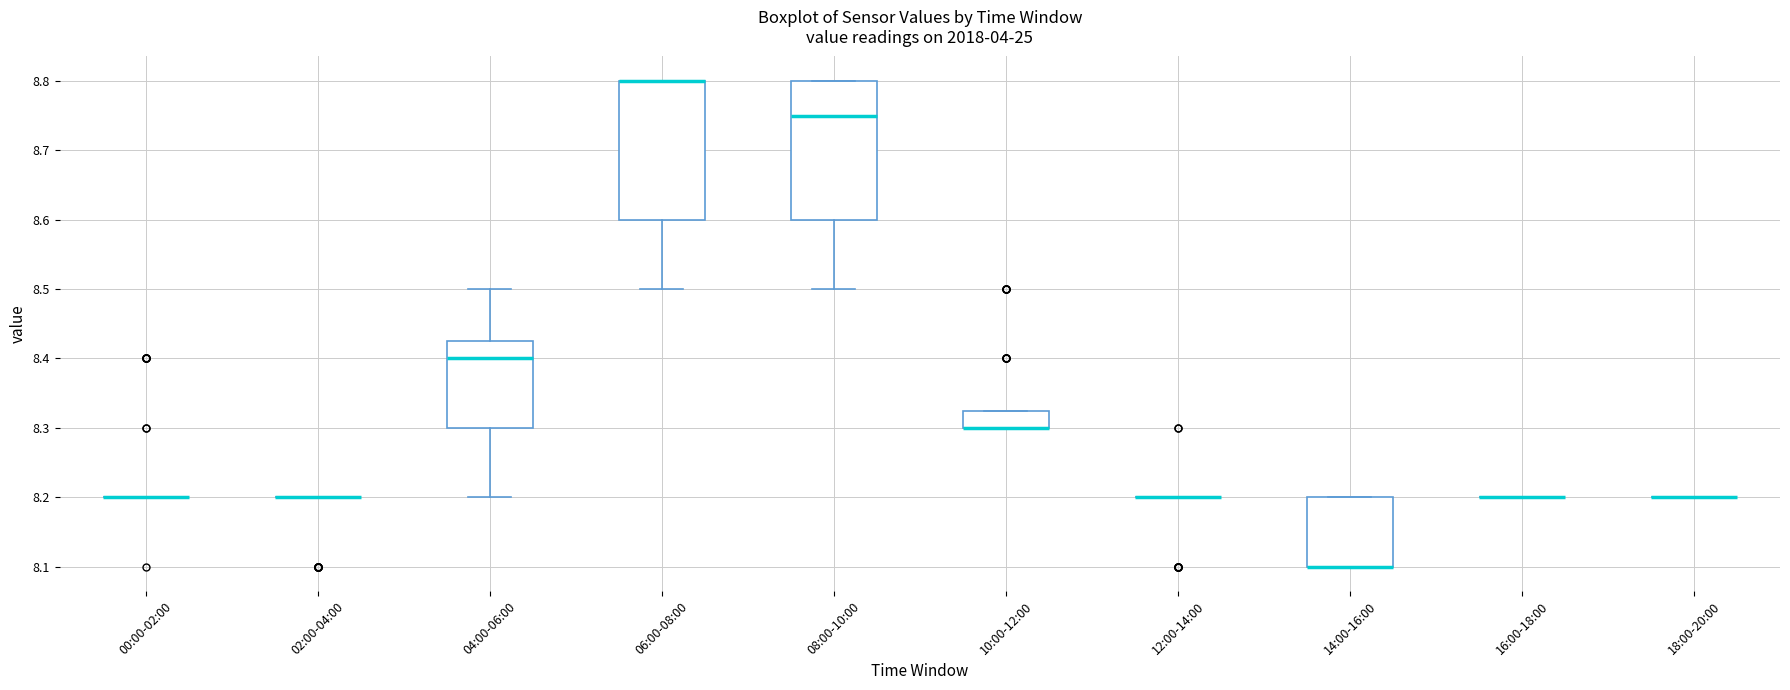

Reading left to right, transcribe this box plot: for each box, give where its median line is, the range the box spans, and where its two whiskers end, as read against the y-axis. The values are not printed on the chart, so give them approximately, as read against the axis.

00:00-02:00: box collapsed to a line at 8.20, whiskers 8.20 to 8.20
02:00-04:00: box collapsed to a line at 8.20, whiskers 8.20 to 8.20
04:00-06:00: median 8.40, box 8.30 to 8.43, whiskers 8.20 to 8.50
06:00-08:00: median 8.80 (drawn on the box's upper edge), box 8.60 to 8.80, whiskers 8.50 to 8.80
08:00-10:00: median 8.75, box 8.60 to 8.80, whiskers 8.50 to 8.80
10:00-12:00: median 8.30 (drawn on the box's lower edge), box 8.30 to 8.33, whiskers 8.30 to 8.33
12:00-14:00: box collapsed to a line at 8.20, whiskers 8.20 to 8.20
14:00-16:00: median 8.10 (drawn on the box's lower edge), box 8.10 to 8.20, whiskers 8.10 to 8.20
16:00-18:00: box collapsed to a line at 8.20, whiskers 8.20 to 8.20
18:00-20:00: box collapsed to a line at 8.20, whiskers 8.20 to 8.20